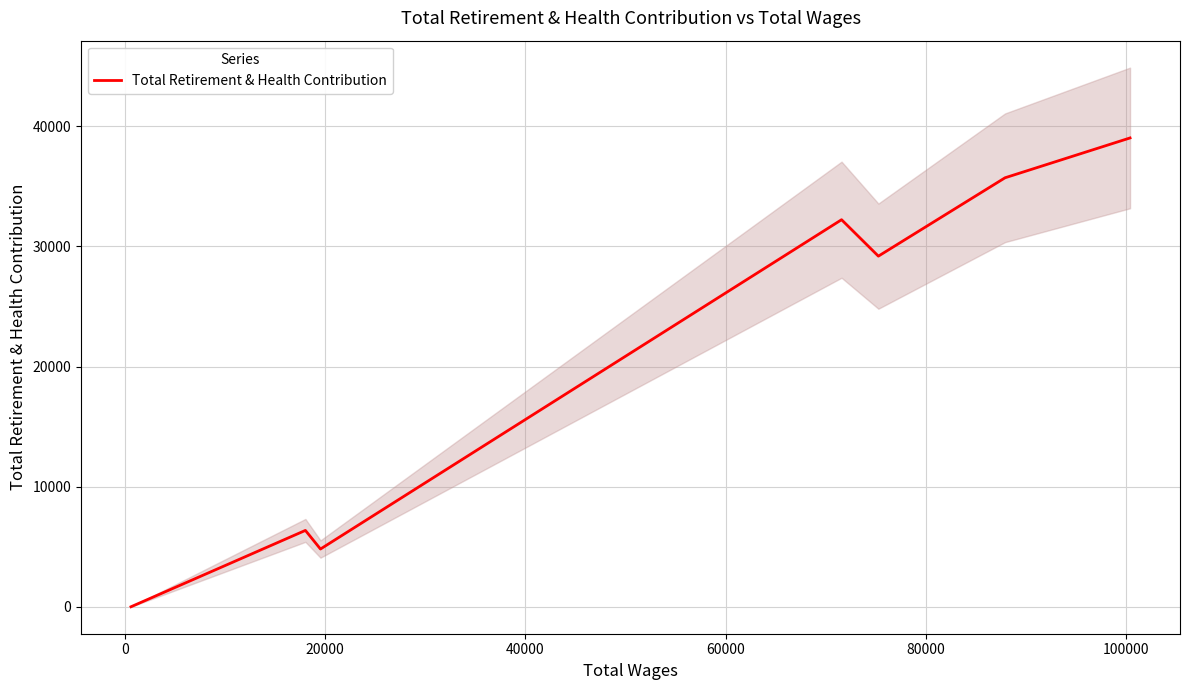

How many lines are shown in the chart?

1